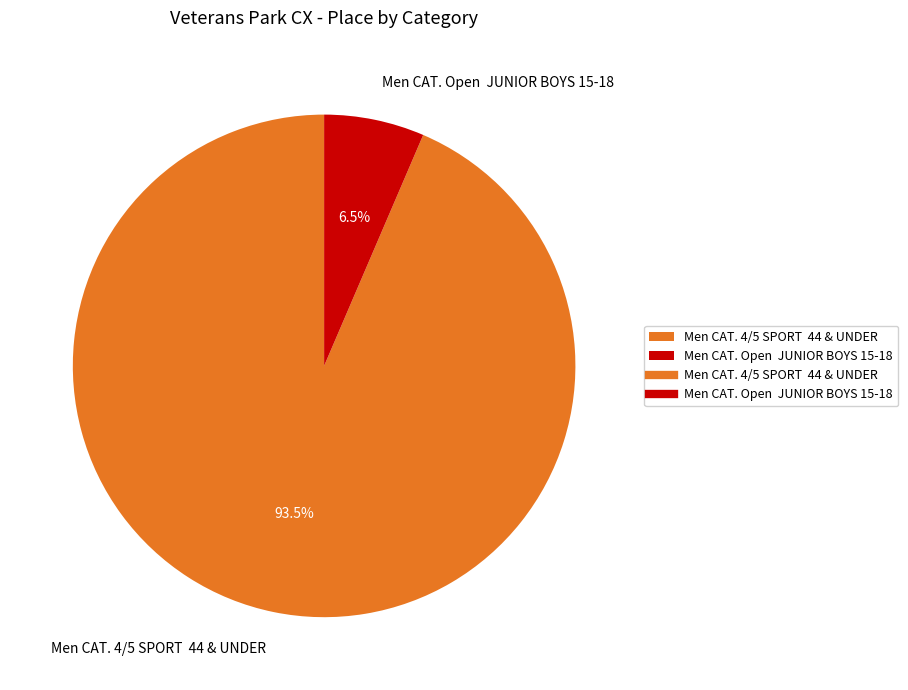

Count the number of slices in the pie.

2